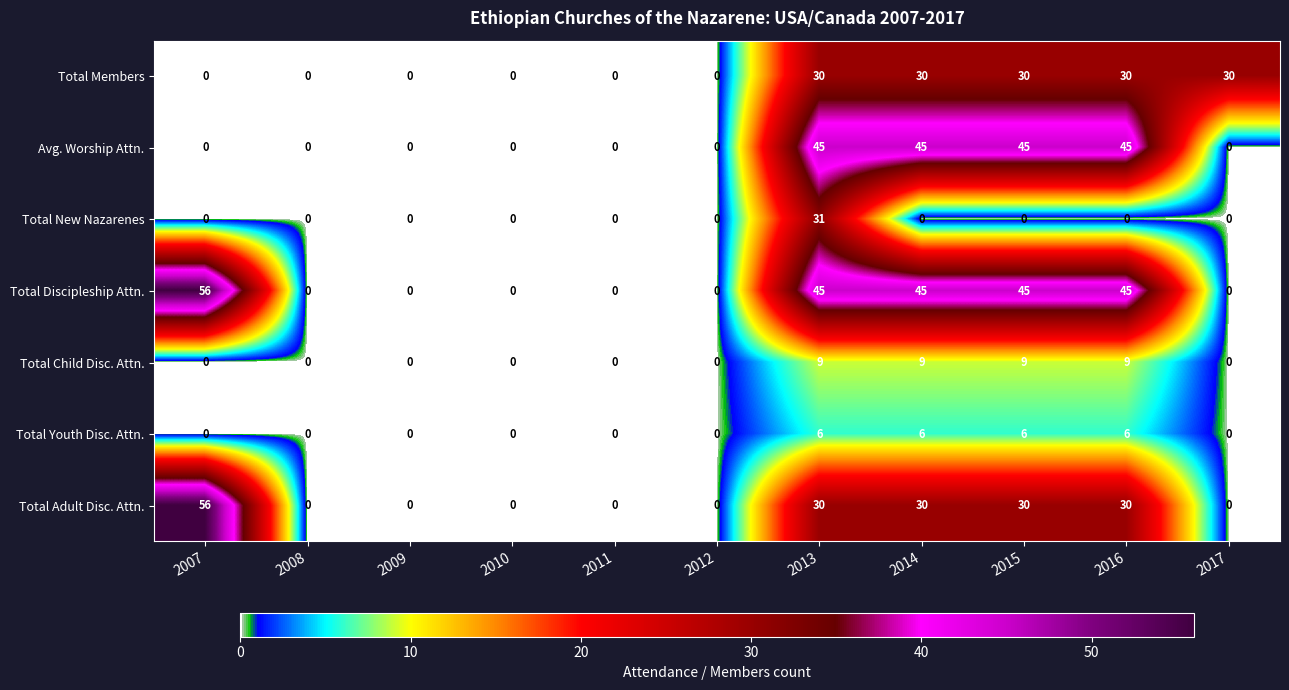

What is the difference between the maximum and minimum values in the Total Youth Disc. Attn. series?

6